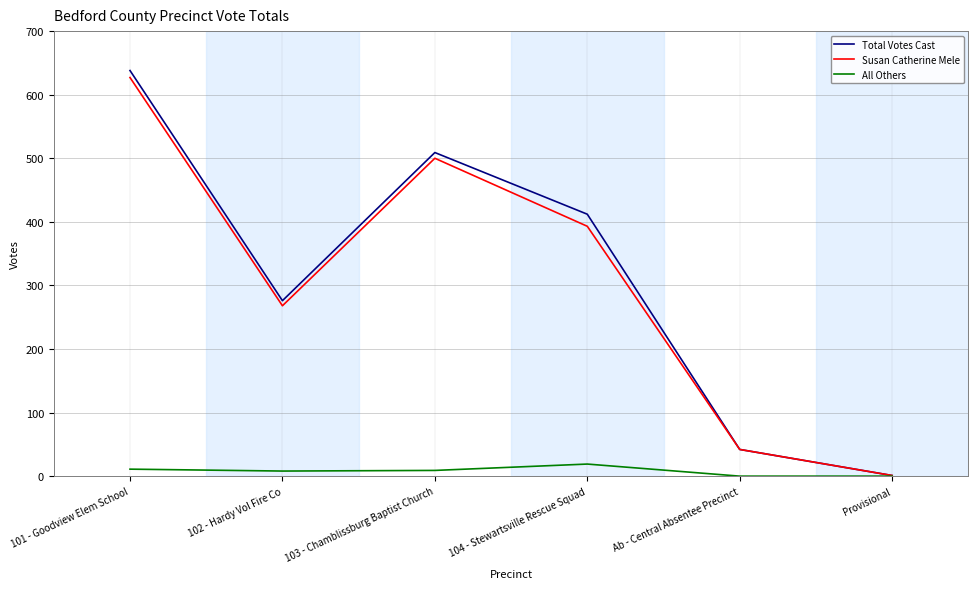

What is the total value across all series at 104 - Stewartsville Rescue Squad?

824